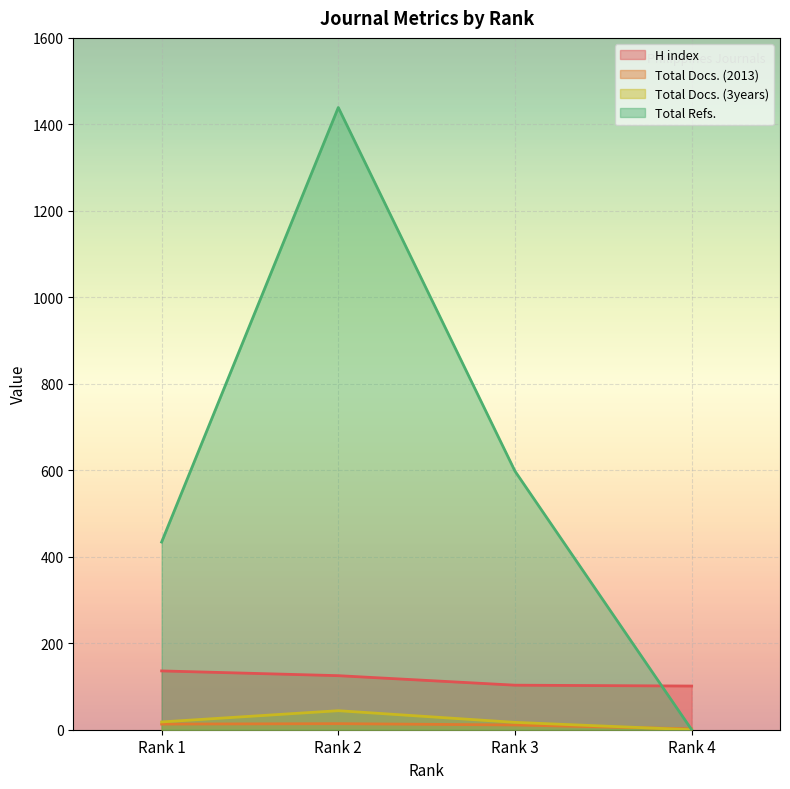

What is the sum of the Total Docs. (3years) values at Rank 3 and Rank 1?

35